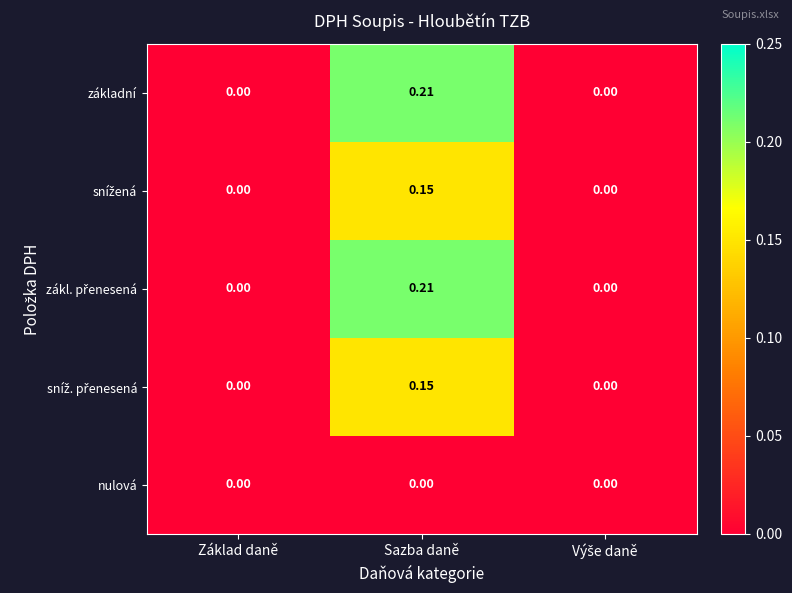

How many data points does each series have?

3